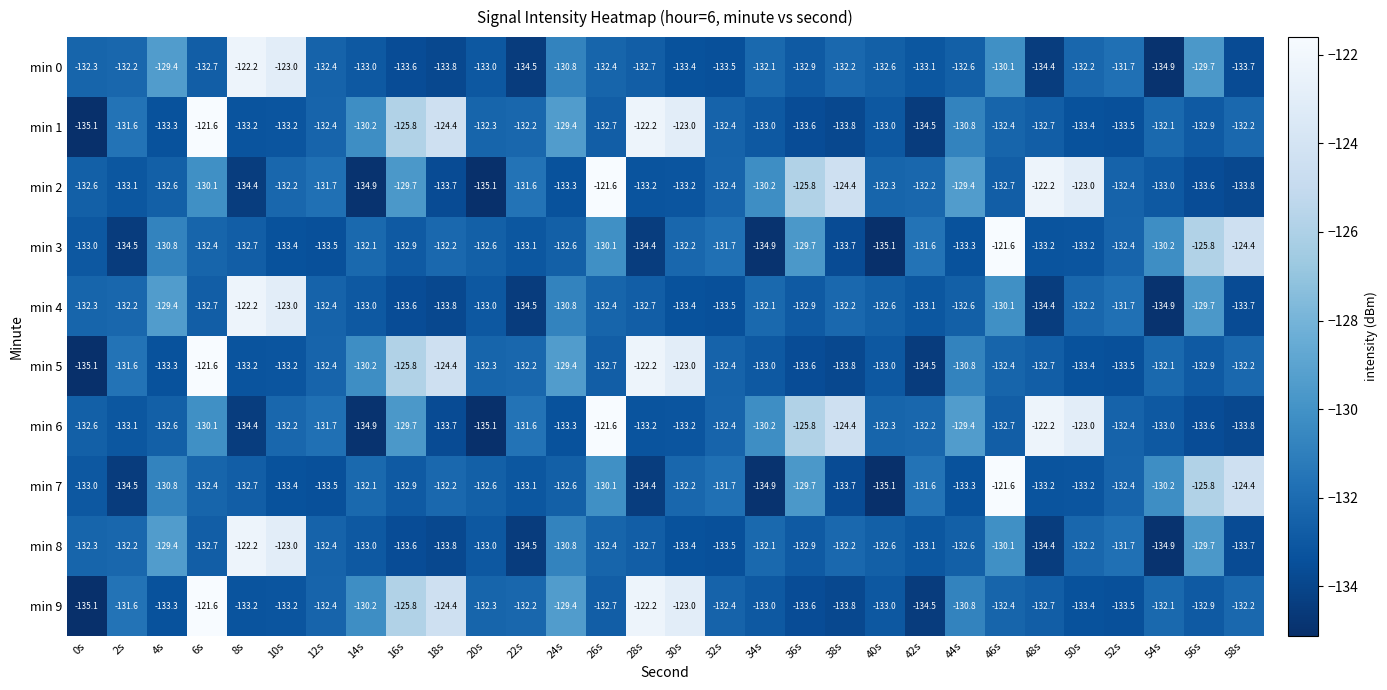

At which label does min 1 first exceed -132?

2s